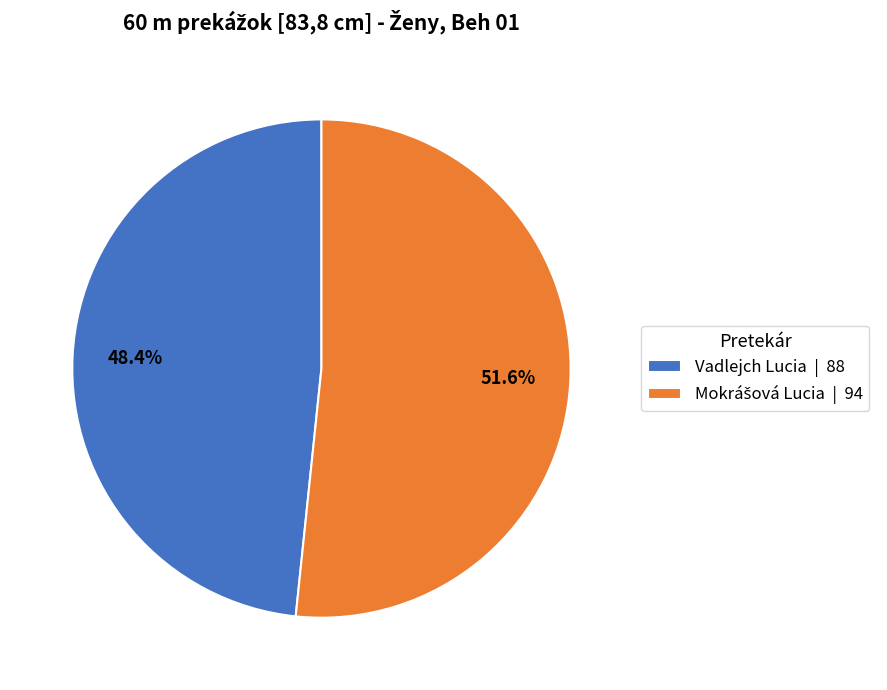

How much of the chart is everything except Vadlejch Lucia | 88?

51.6%